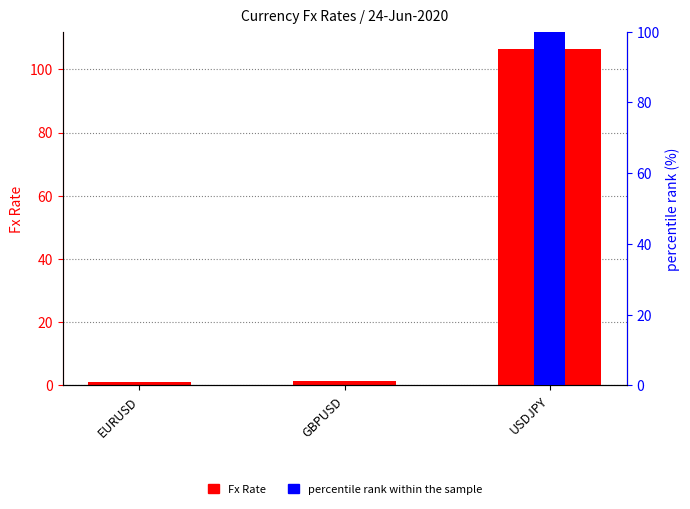

How many categories are shown in the chart?

3